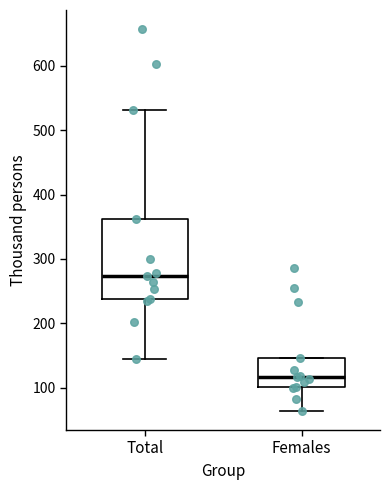

Reading left to right, read every box against the y-axis: the position of its median line, the range the box covers, and the ends of its whiskers. The values are not printed on the chart, so give them approximately, as read against the axis.

Total: median 270, box 240 to 360, whiskers 140 to 530
Females: median 120, box 100 to 150, whiskers 60 to 150